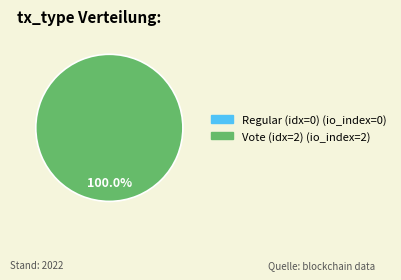

Rank the categories by value from highest to lowest.

Vote, Regular